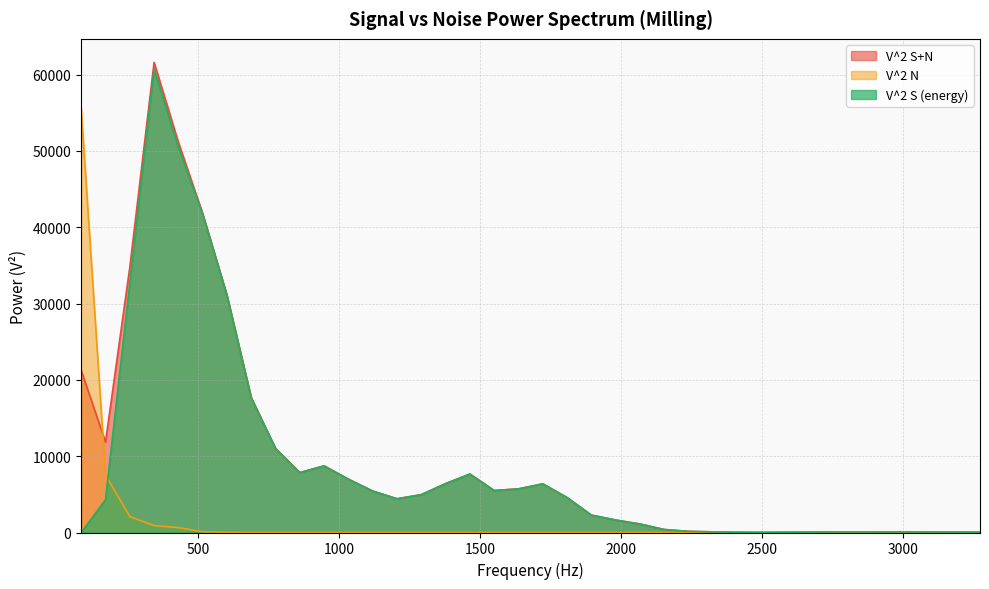

Which series has the largest range (max minus min)?

V^2 S+N